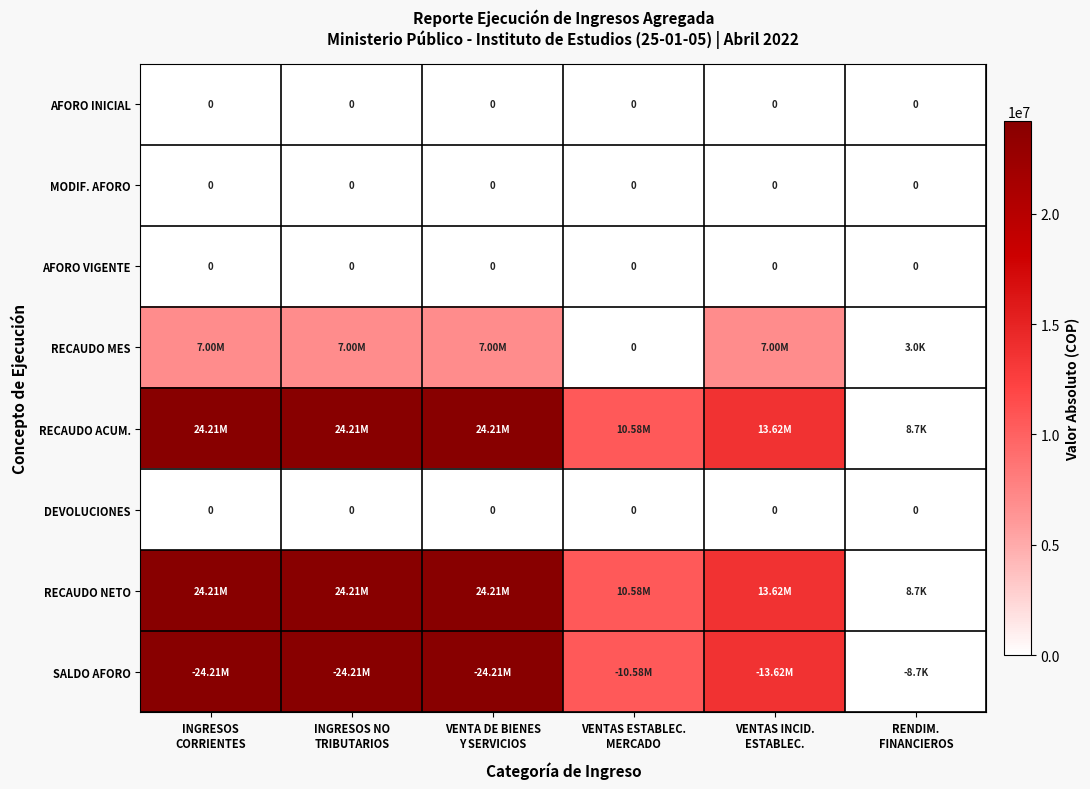

Is it true that RECAUDO ACUM. equals 24208693.0 at INGRESOS NO TRIBUTARIOS?

True